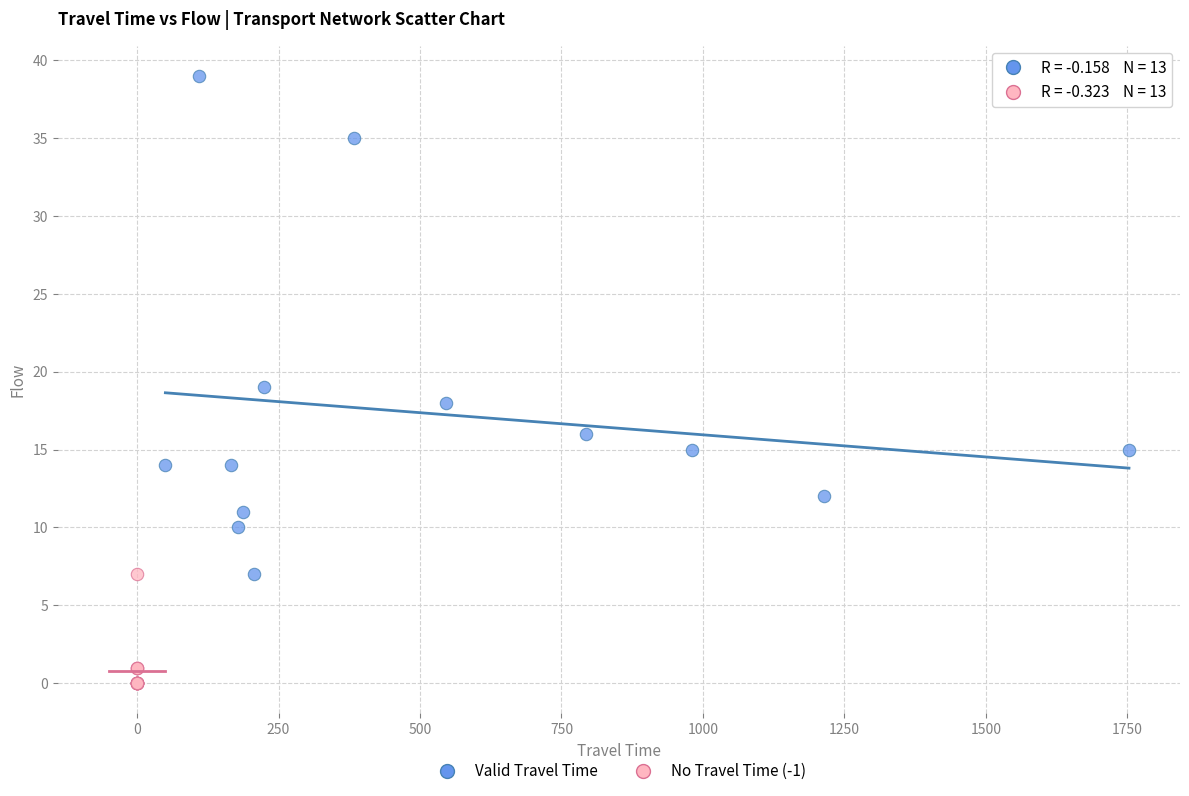

Which series contains the lowest Y value?

No Travel Time (-1)